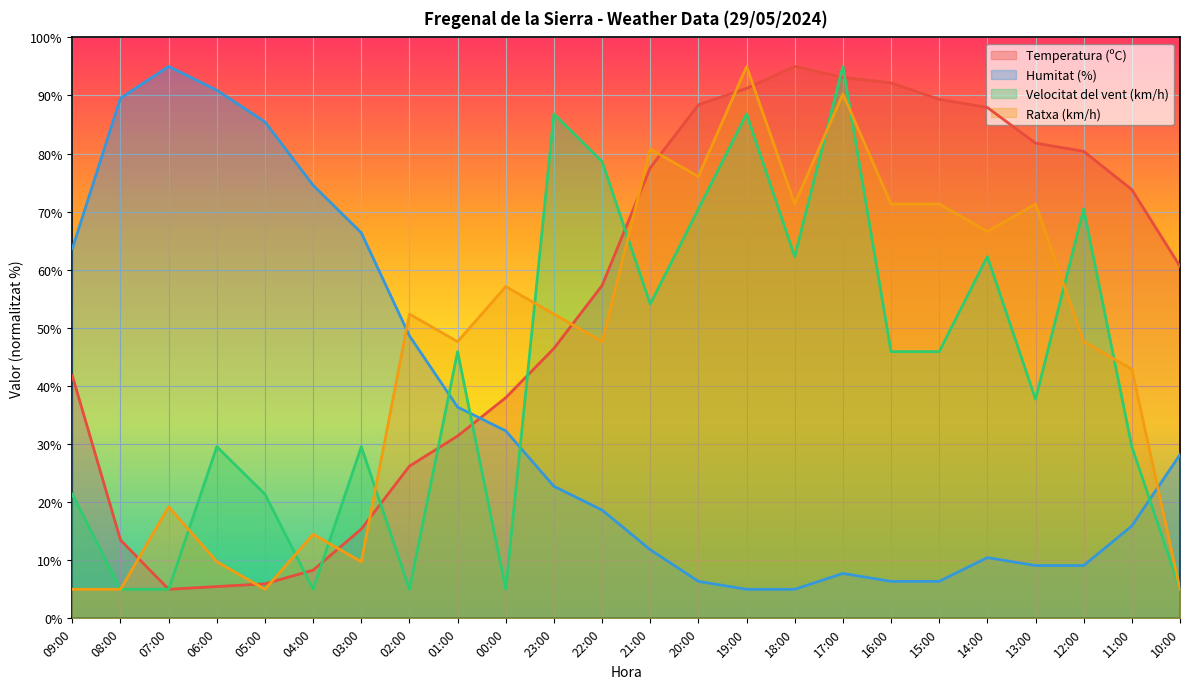

How many values in the Temperatura (ºC) series exceed 60?

12